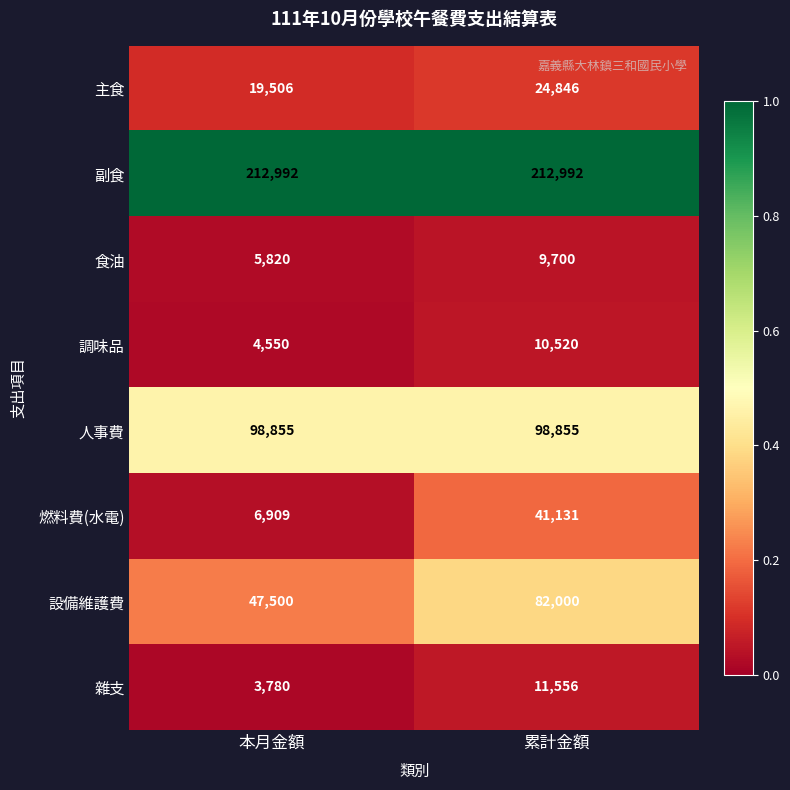

Which series has the largest range (max minus min)?

設備維護費